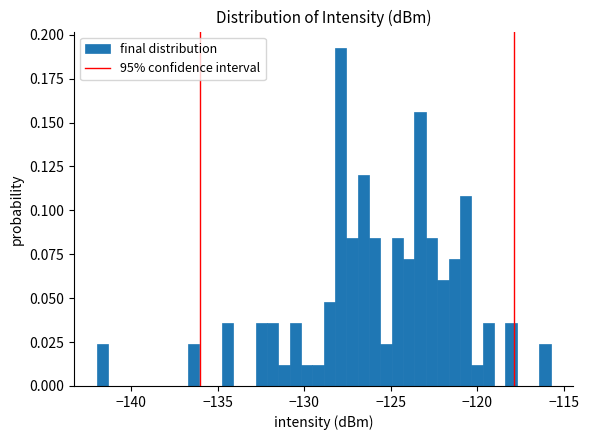

Read against the x-axis, roughly where is the centre of the tallest bar?

-128.0